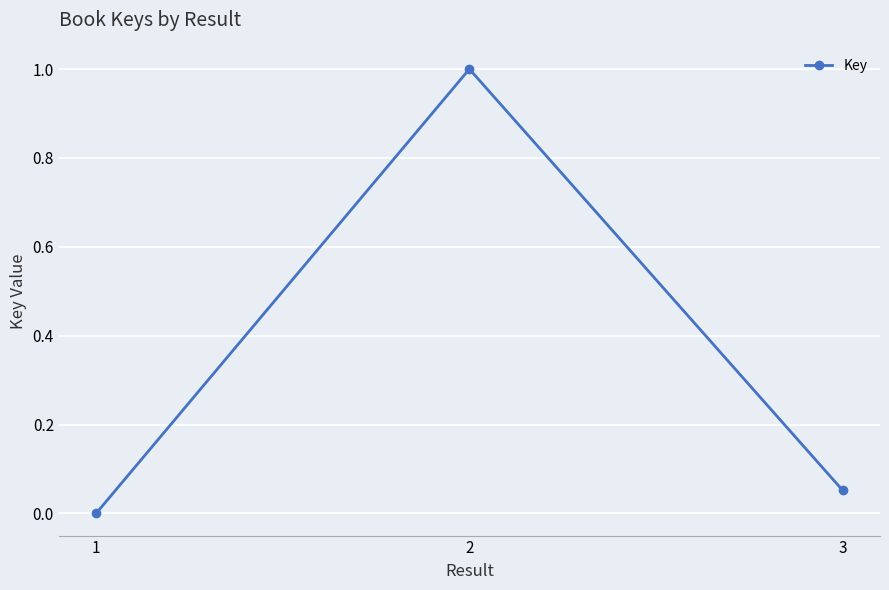

How many positive values are there?

2